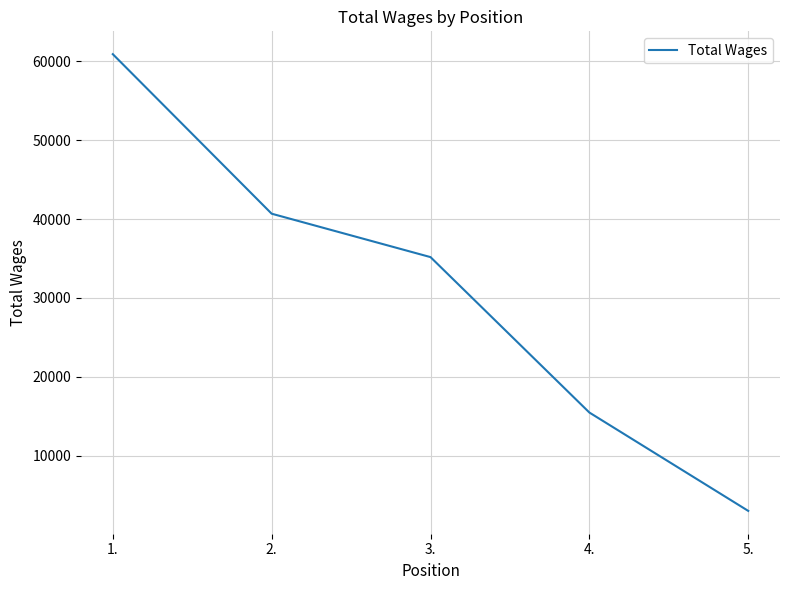

What is the approximate value at 3., to the nearest 50?

35150